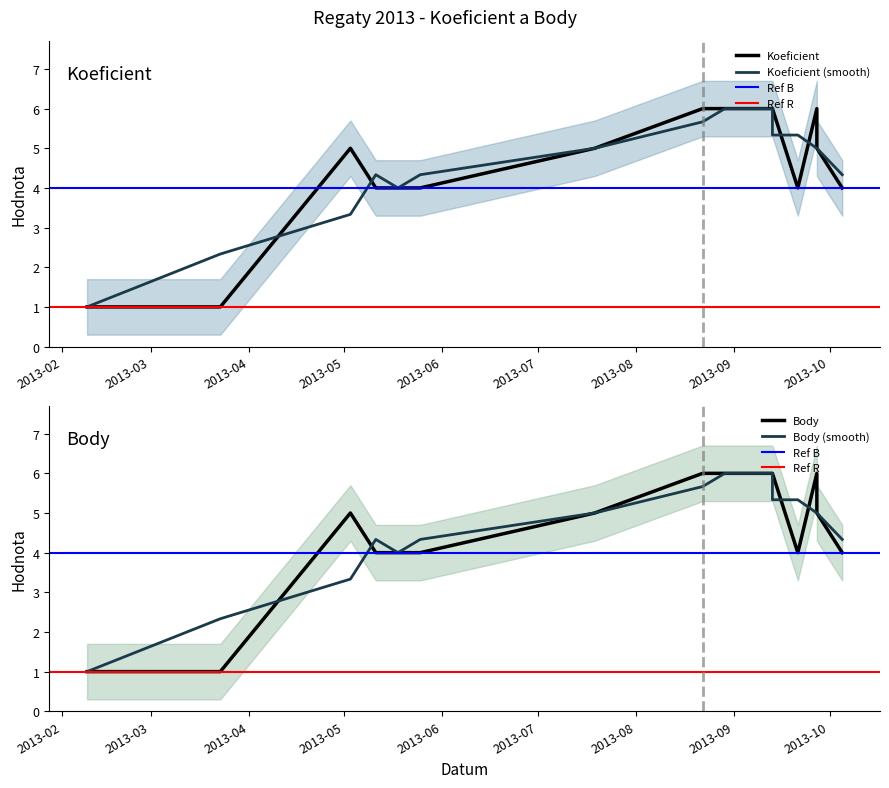

What is the maximum value for Body?

6